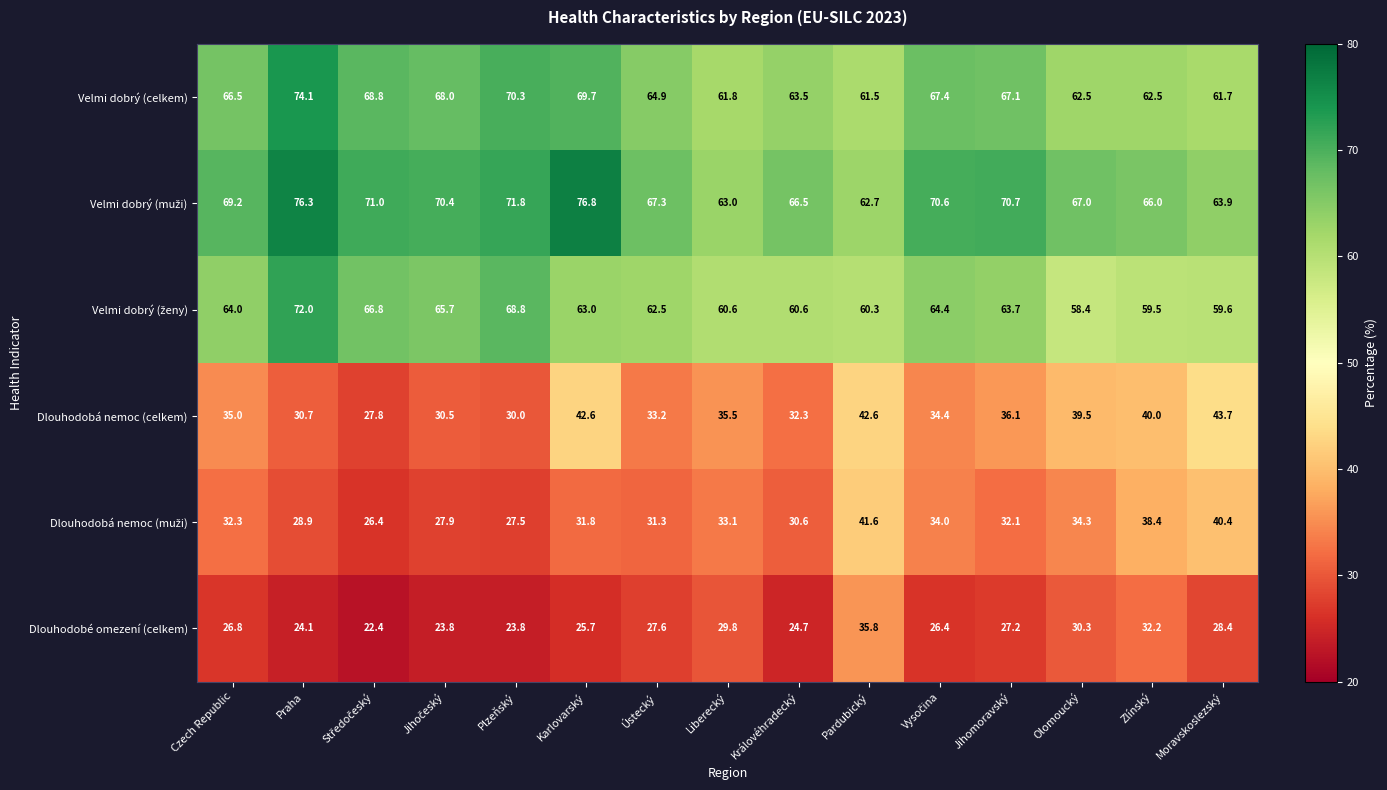

What is the spread (max minus min) of values at Olomoucký?

36.7